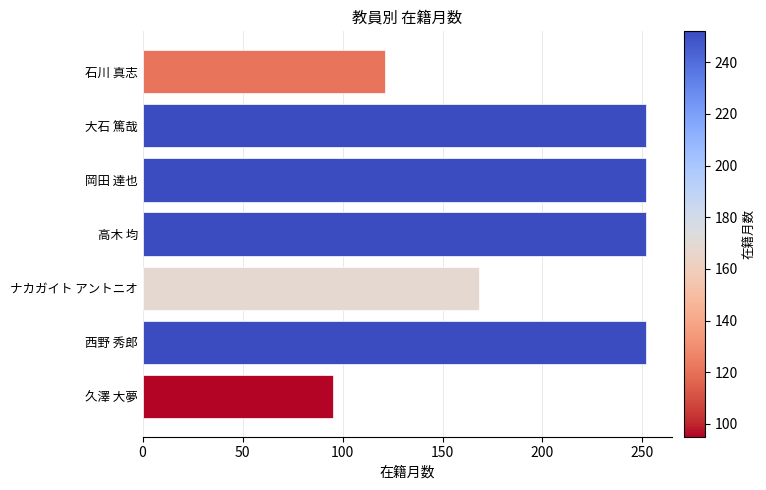

The chart shows a value of 32 at 石川 真志. True or false?

False